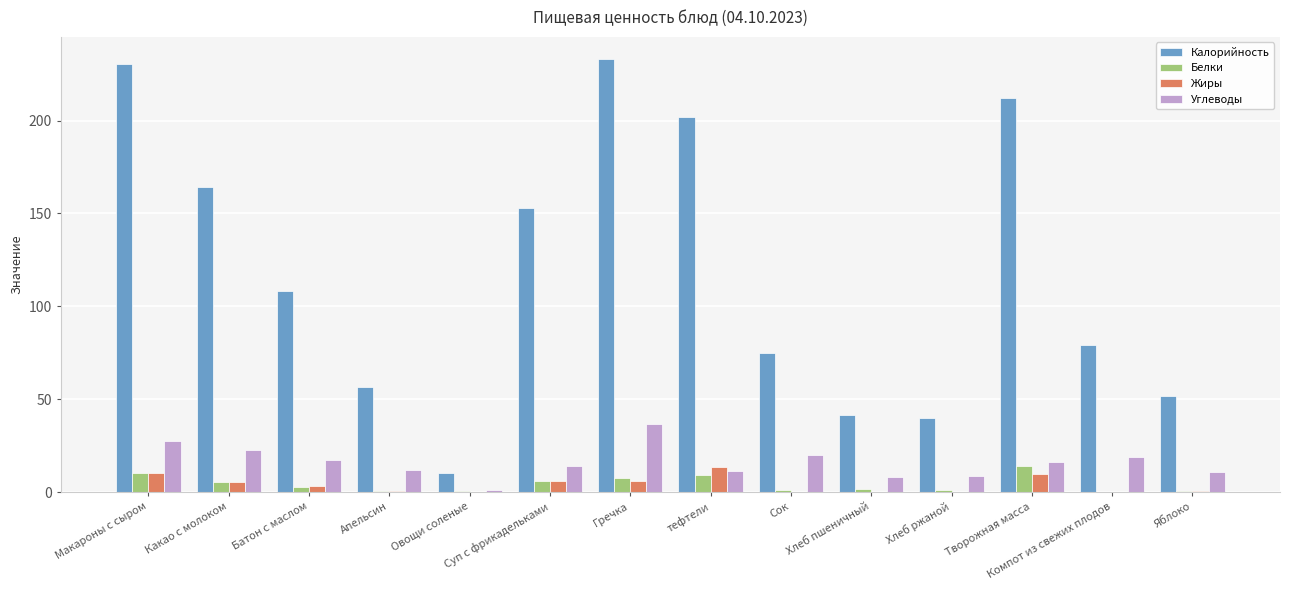

Does the chart contain stacked bars?

No